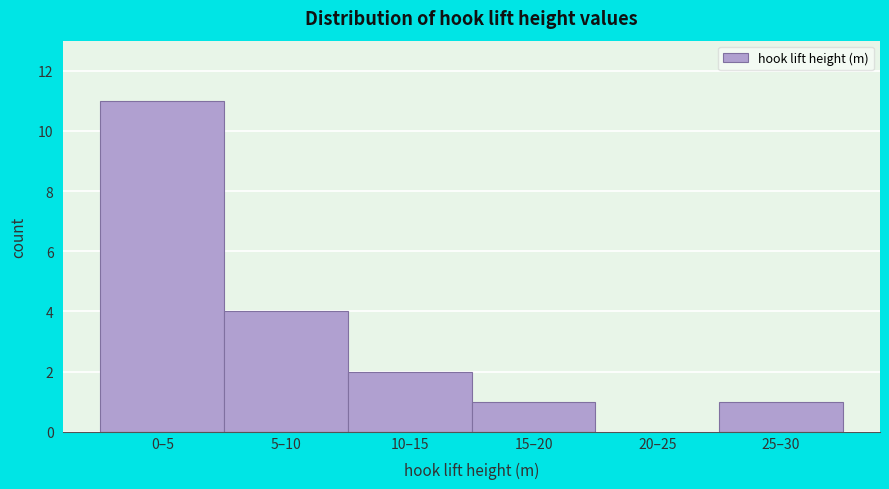

Reading left to right, extract all data points from this chart.

0–5=11	5–10=4	10–15=2	15–20=1	20–25=0	25–30=1